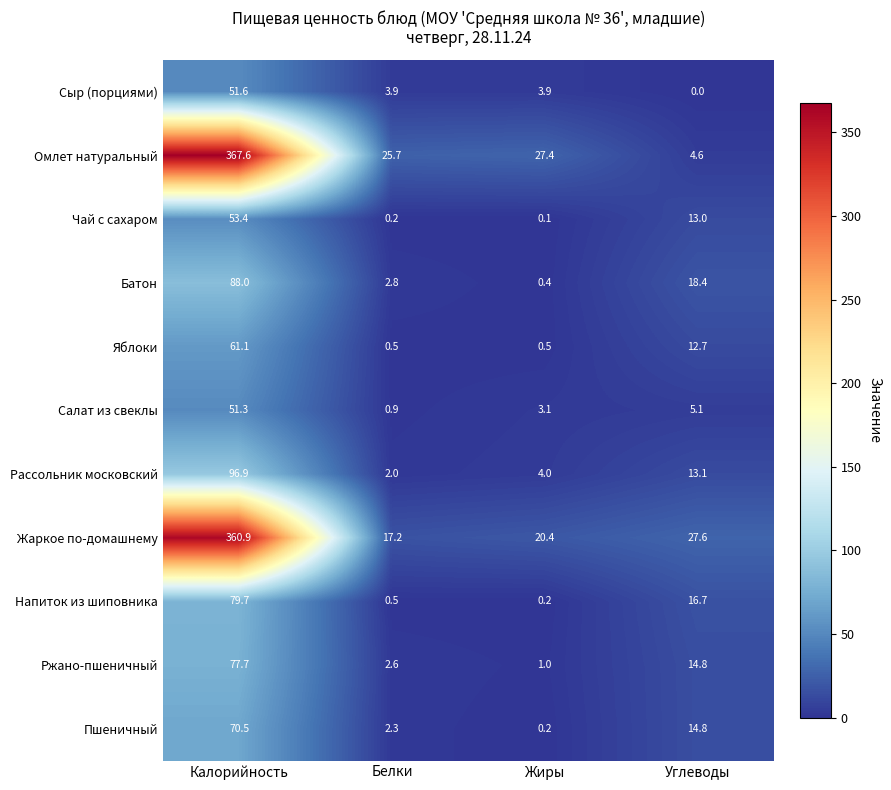

At which label does Яблоки first exceed 12?

Калорийность